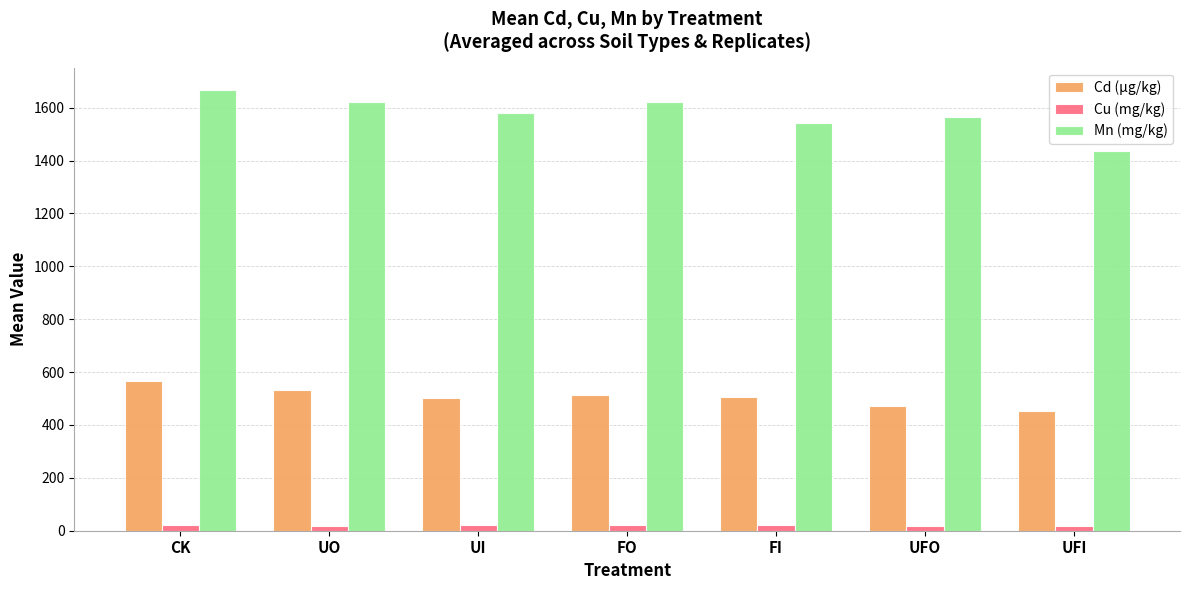

The Cd (µg/kg) series shows 132.9 at UO. True or false?

False